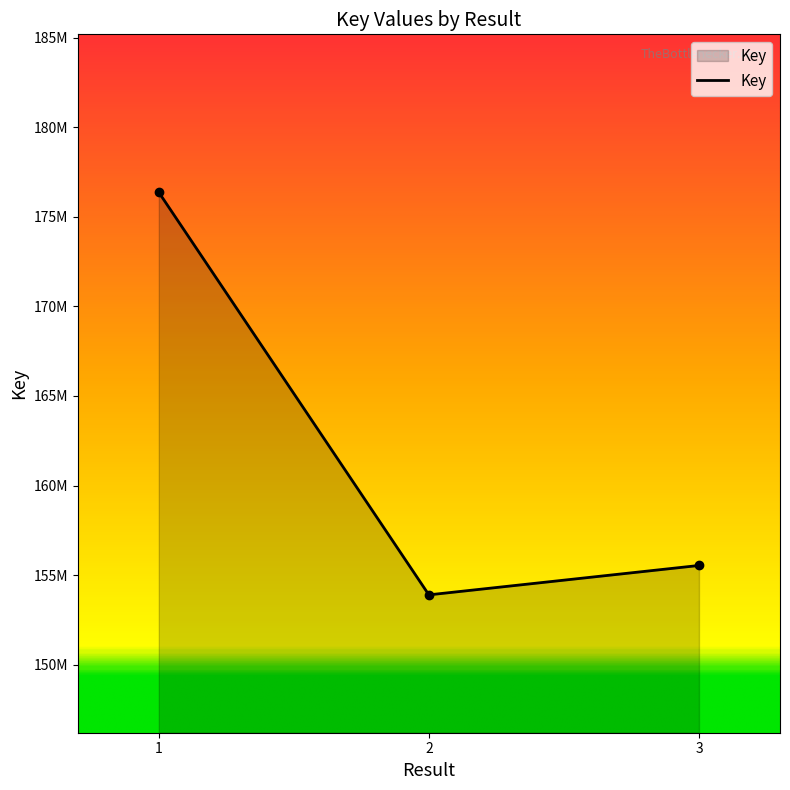

What is the ratio of the value at 2 to the value at 3?

1.0